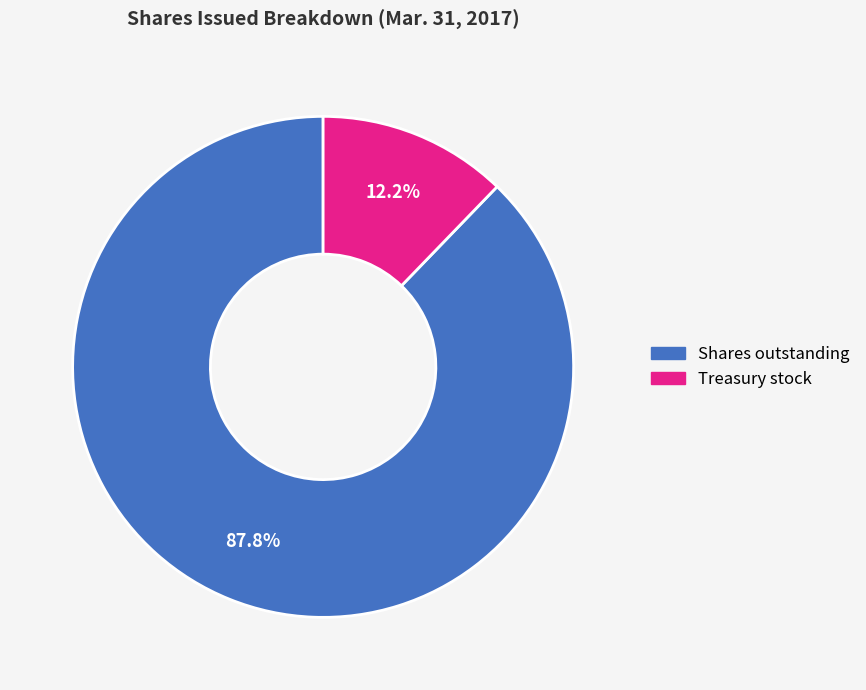

How many segments does this pie chart have?

2